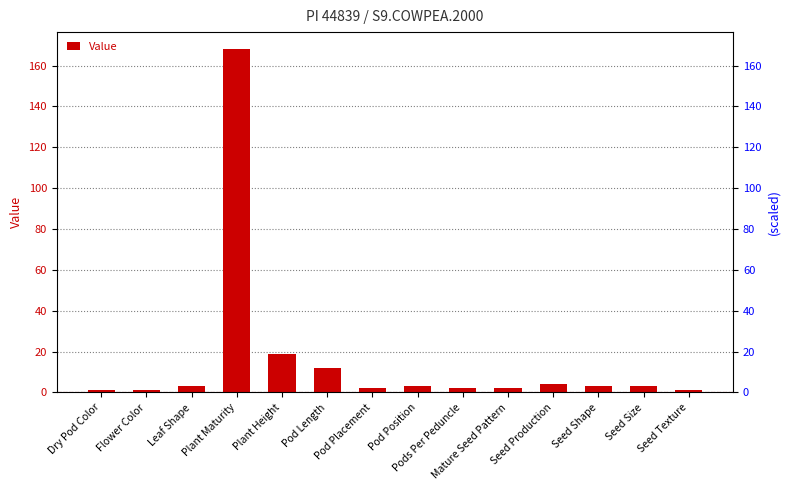

What is the label of the 5th bar from the left?

Plant Height